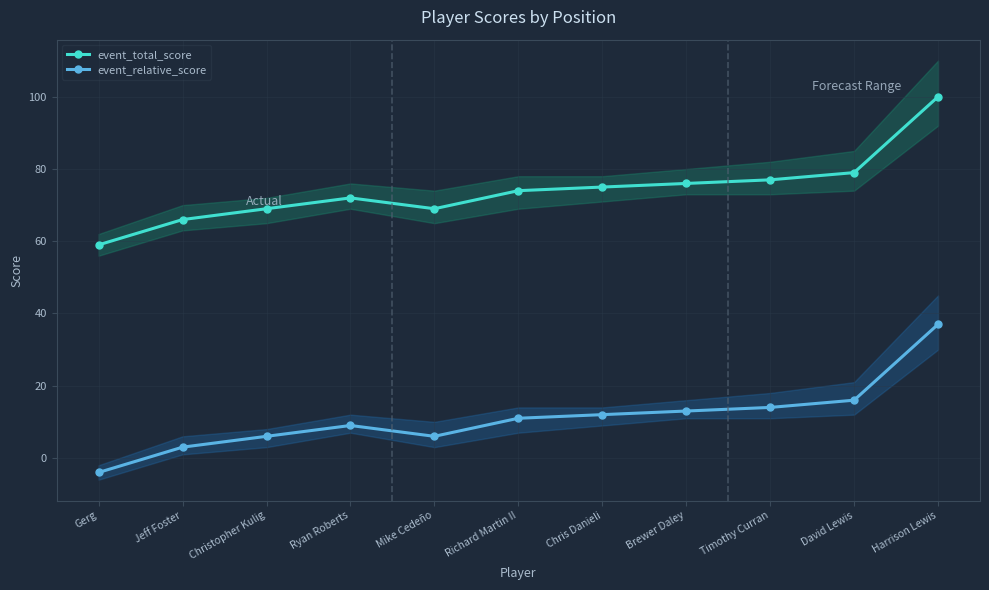

What is the value of the event_relative_score point at the 6th from the left?

11